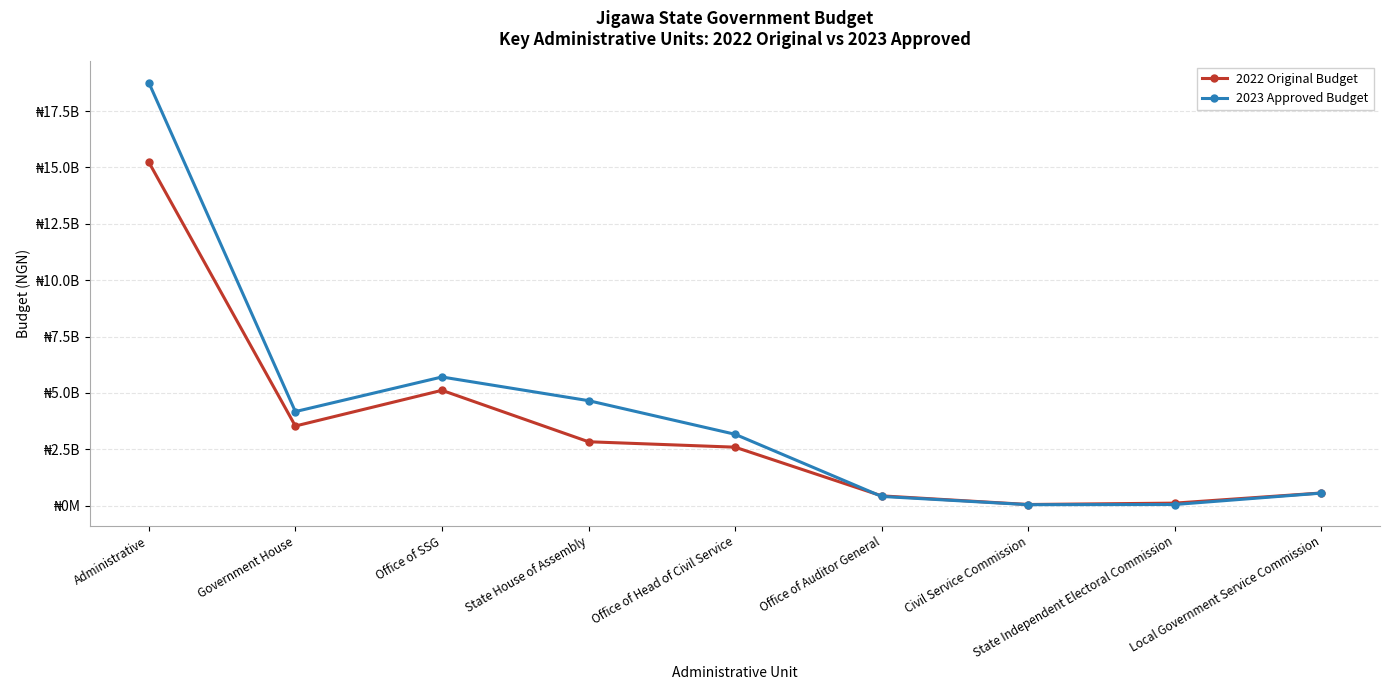

What are all the series names shown in the legend?

2022 Original Budget, 2023 Approved Budget